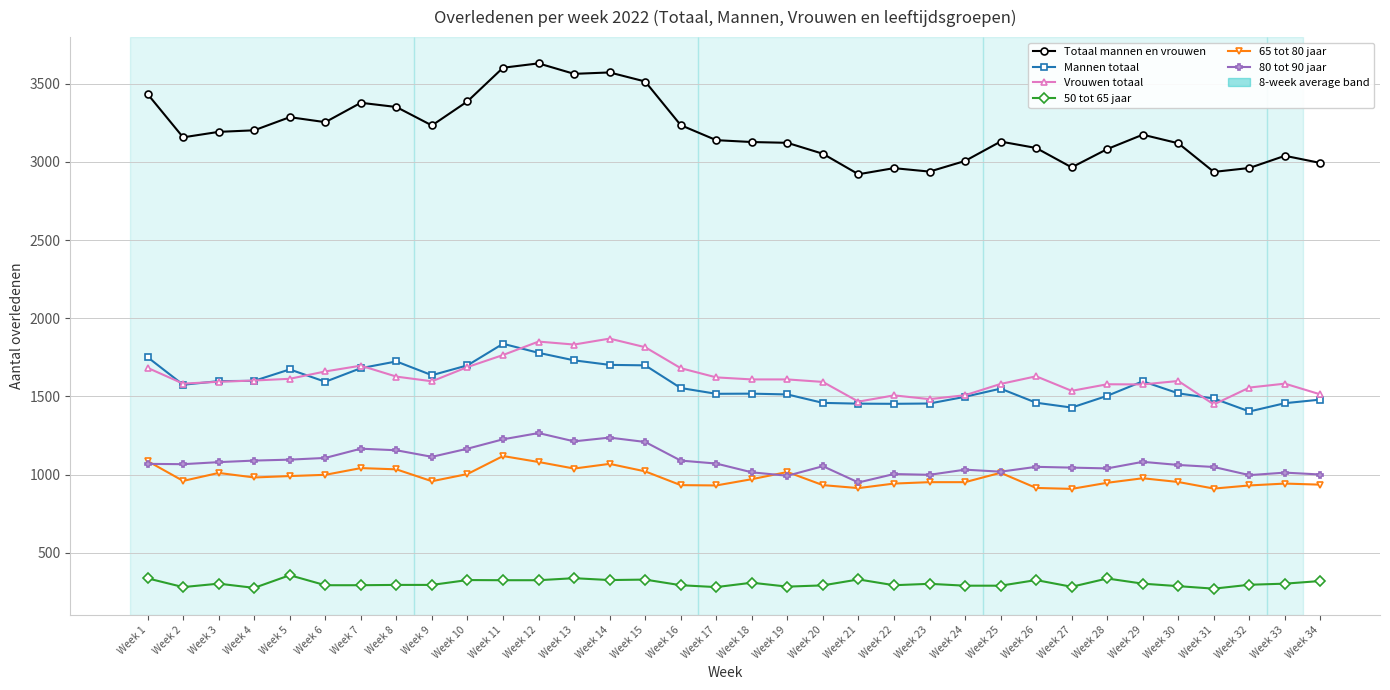

What is the sum of all Totaal mannen en vrouwen values?

108743